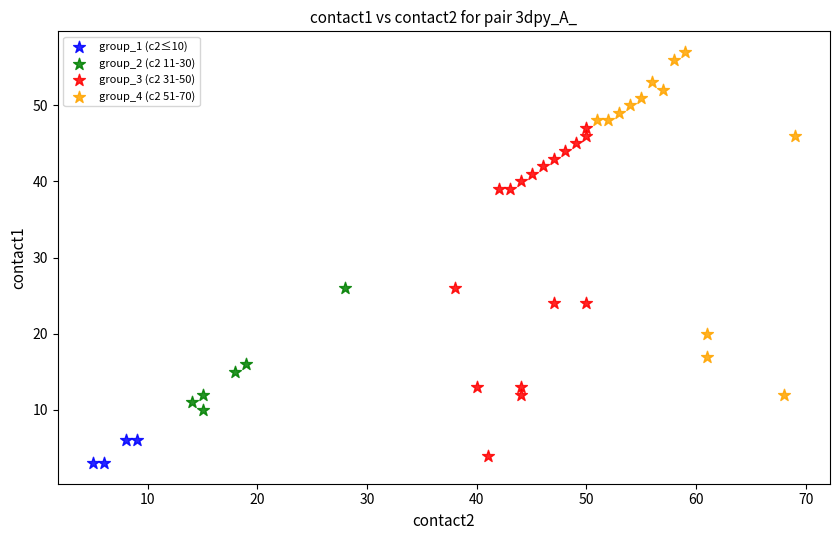

What are all the series names shown in the legend?

group_1 (c2≤10), group_2 (c2 11-30), group_3 (c2 31-50), group_4 (c2 51-70)